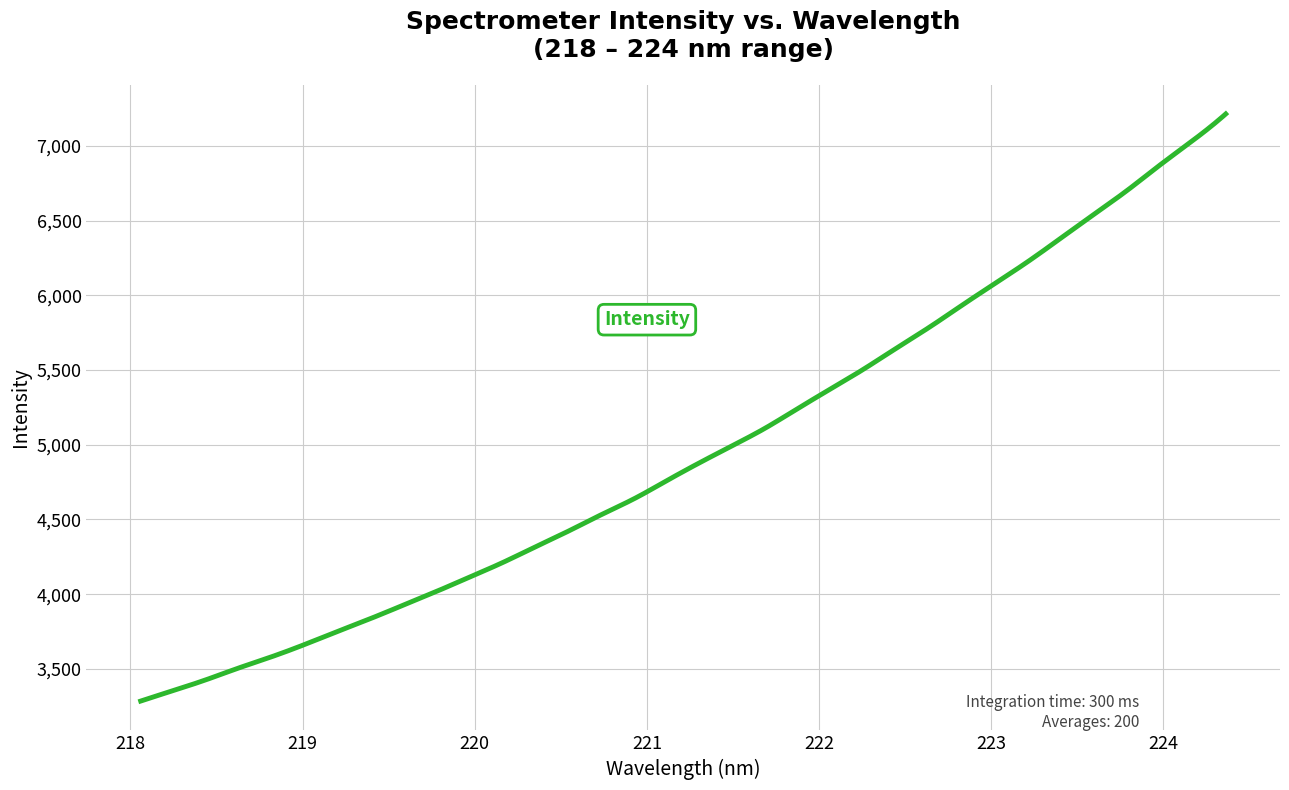

What is the difference between the maximum and minimum values?

3928.7